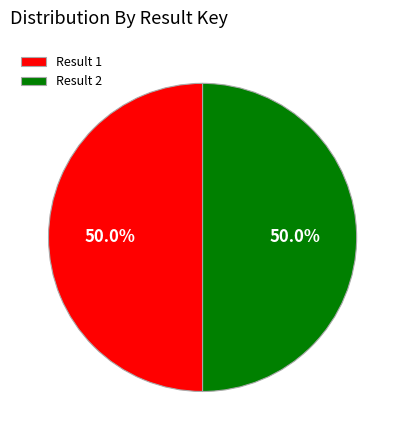

Approximately how many times larger is the value at Result 1 compared to Result 2?

1.0